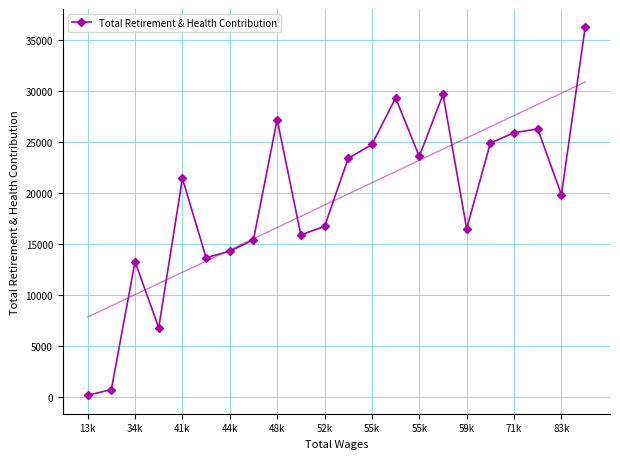

Reading right to left, transcribe all the data shown in this chart.

36212	19812	26270	25898	24882	16503	29647	23571	29309	24748	23384	16718	15890	27185	15418	14290	13657	21421	6799	13272	743	180